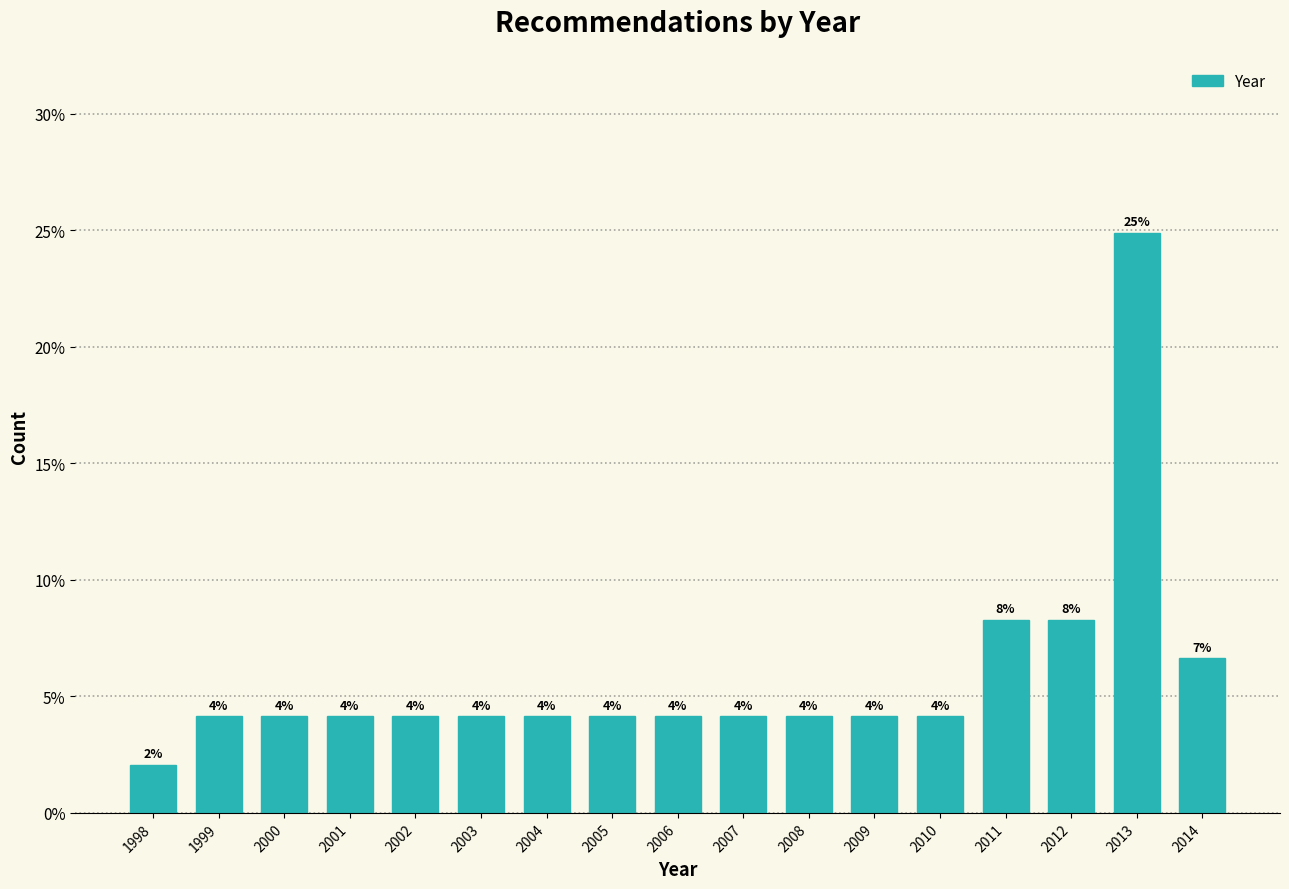

Are the bars horizontal?

No